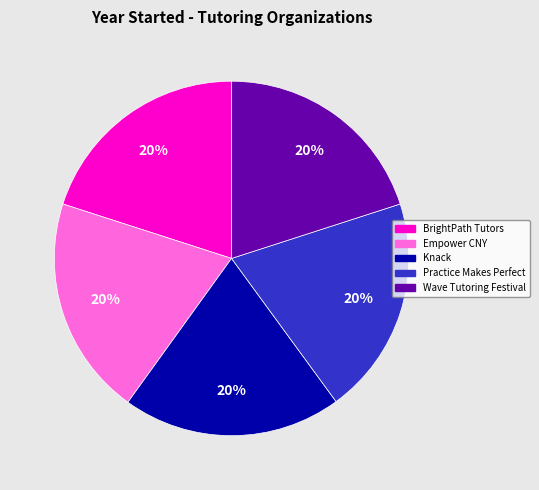

Is Practice Makes Perfect the majority of the pie?

No